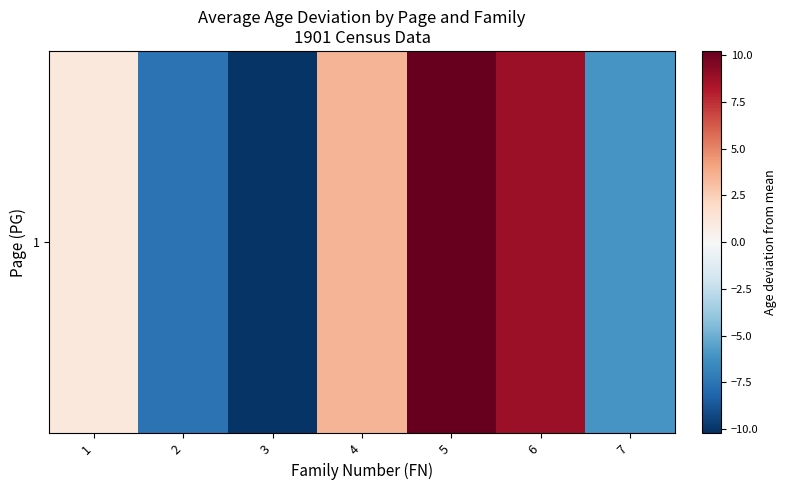

Where does the data first go above 1?

1